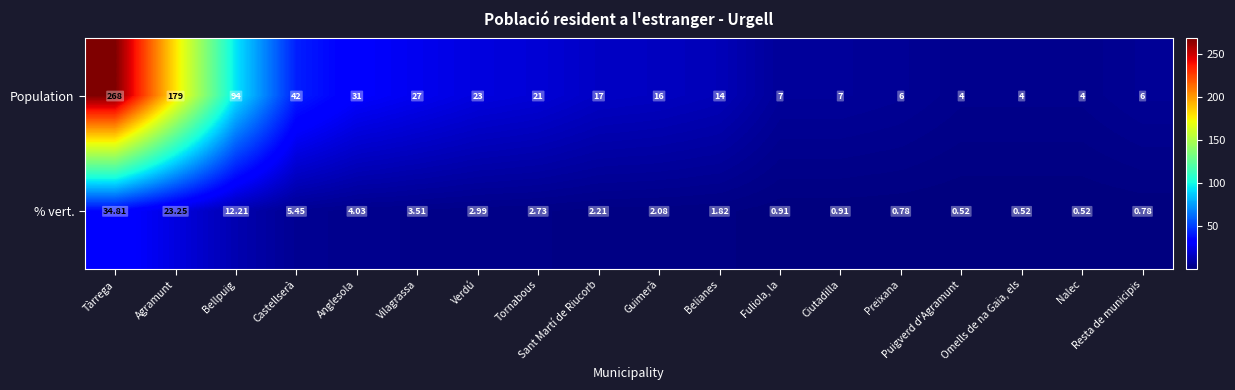

Rank the series at Preixana from lowest to highest value.

% vert., Population